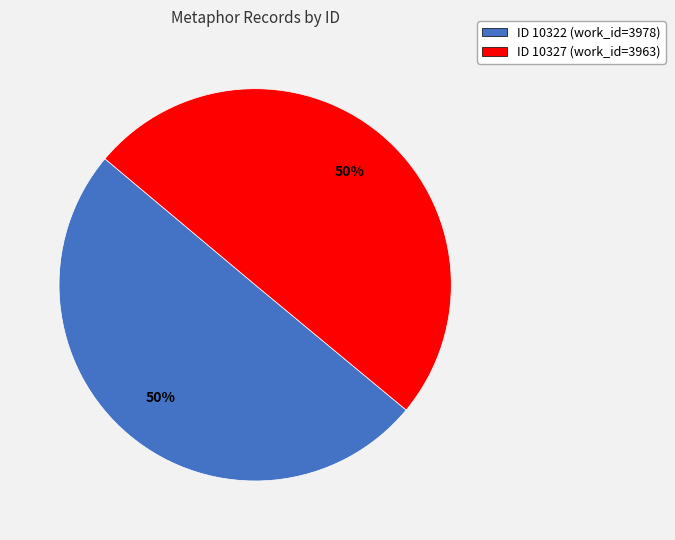

Is it true that ID 10322 (work_id=3978) is 39% of the pie?

False